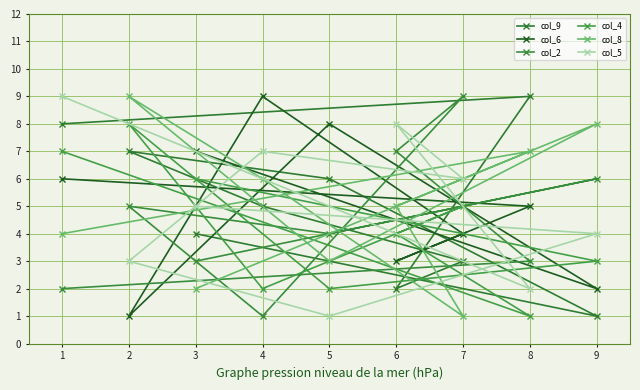

Reading left to right, list all the values displayed in this chart.

col_9: 1=8	2=7	3=4	4=5	5=6	6=2	7=3	8=9	9=1
col_6: 1=6	2=1	3=7	4=9	5=8	6=3	7=4	8=5	9=2
col_2: 1=2	2=5	3=3	4=1	5=4	6=7	7=9	8=3	9=6
col_4: 1=7	2=8	3=6	4=2	5=2	6=4	7=5	8=1	9=3
col_8: 1=4	2=9	3=2	4=6	5=3	6=5	7=1	8=7	9=8
col_5: 1=9	2=3	3=5	4=7	5=1	6=8	7=6	8=2	9=4